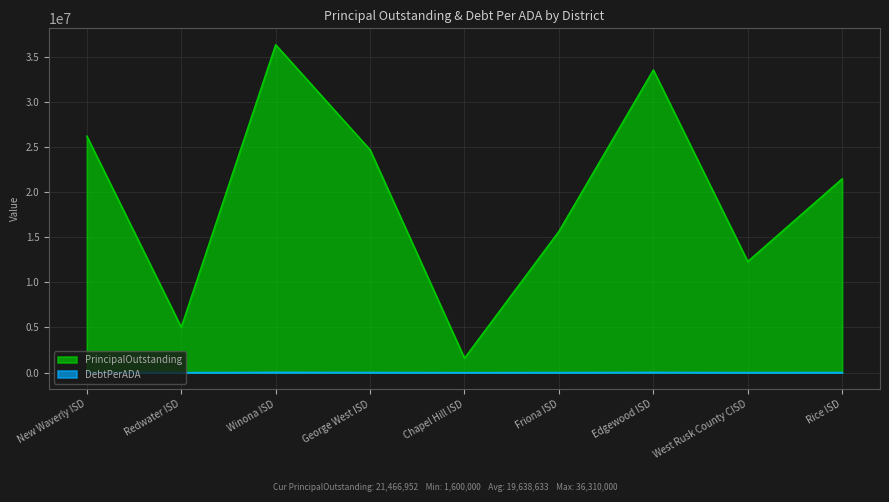

What is the difference between the highest and lowest values at Winona ISD?

36272963.3